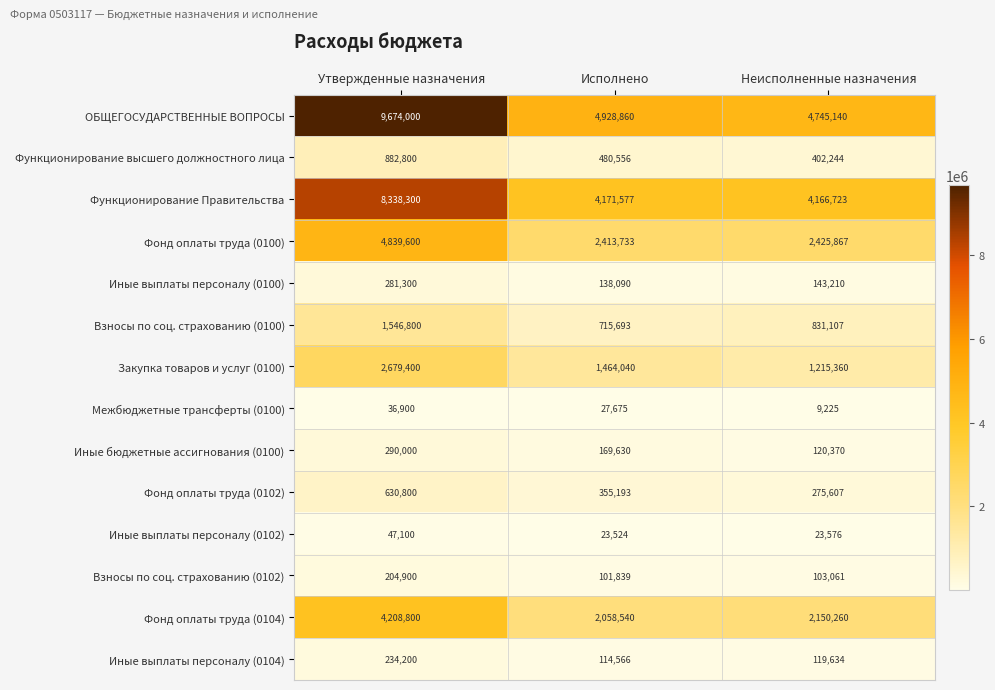

List the series in order of their peak value, highest first.

ОБЩЕГОСУДАРСТВЕННЫЕ ВОПРОСЫ, Функционирование Правительства, Фонд оплаты труда (0100), Фонд оплаты труда (0104), Закупка товаров и услуг (0100), Взносы по соц. страхованию (0100), Функционирование высшего должностного лица, Фонд оплаты труда (0102), Иные бюджетные ассигнования (0100), Иные выплаты персоналу (0100), Иные выплаты персоналу (0104), Взносы по соц. страхованию (0102), Иные выплаты персоналу (0102), Межбюджетные трансферты (0100)